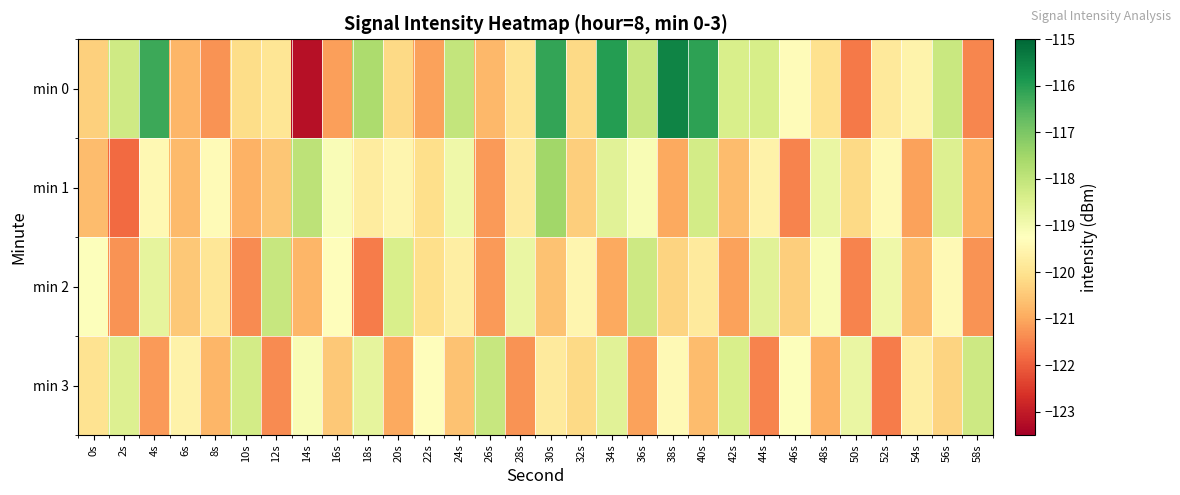

At 52s, list the series in order from largest to smallest.

min 2, min 1, min 0, min 3